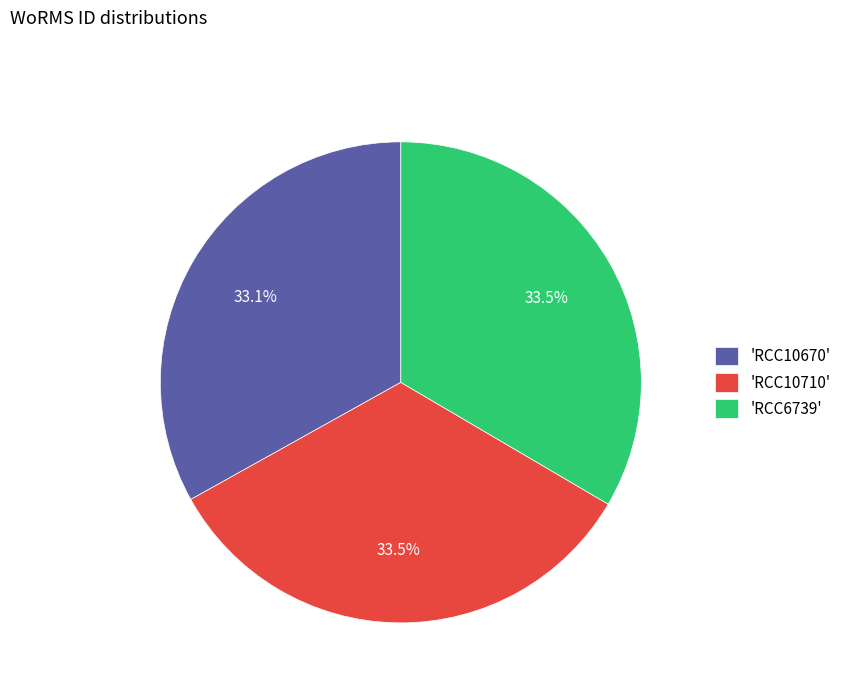

Does 'RCC10670' account for over 50% of the chart?

No